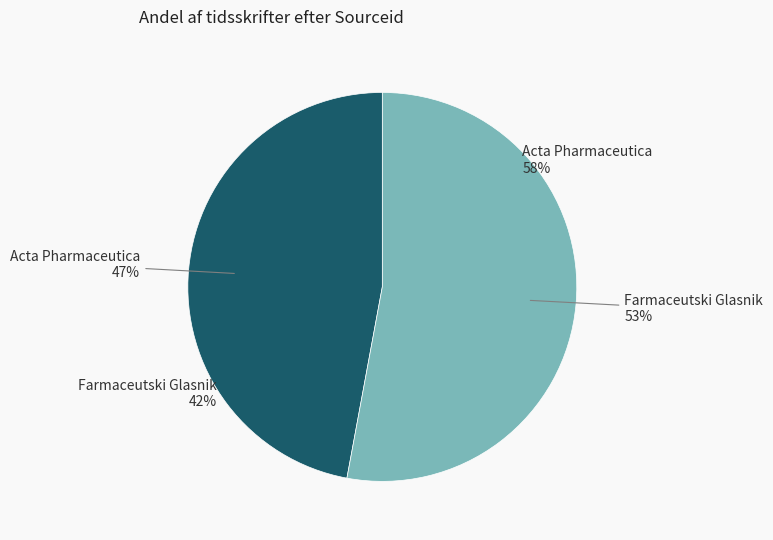

What percentage is the Acta Pharmaceutica slice, to the nearest percent?

47%